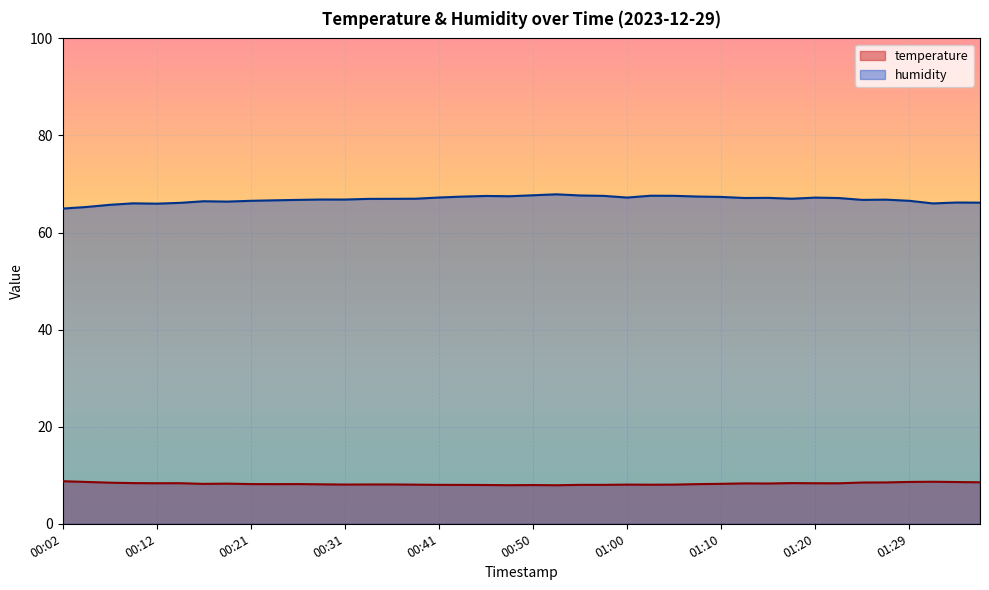

Rank the series by their average value, from highest to lowest.

humidity, temperature